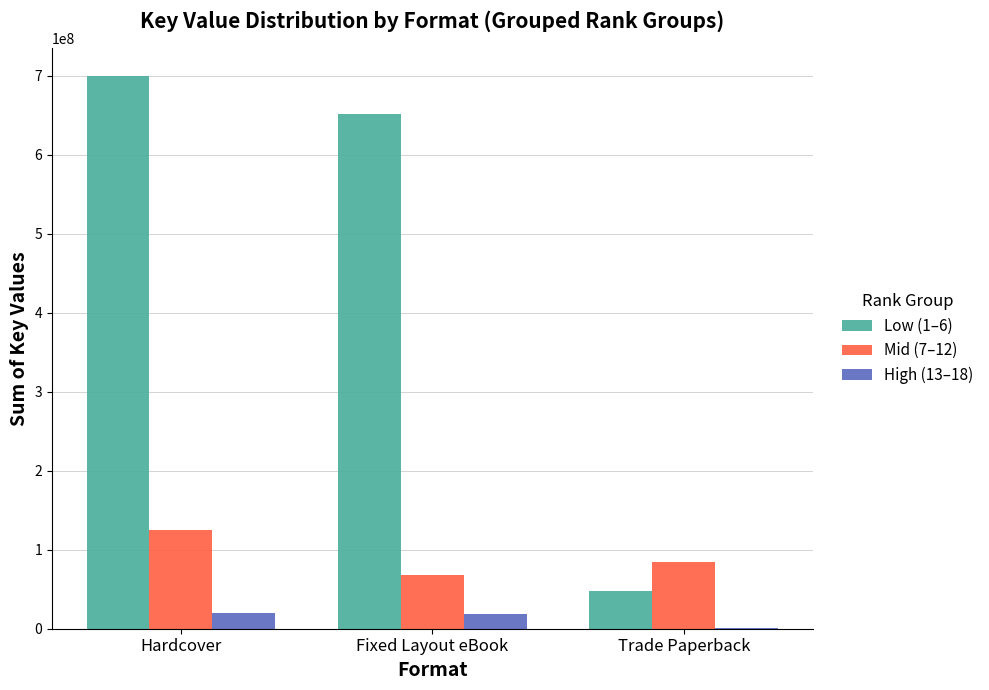

The value of Mid (7–12) at Trade Paperback is 84463437. True or false?

True